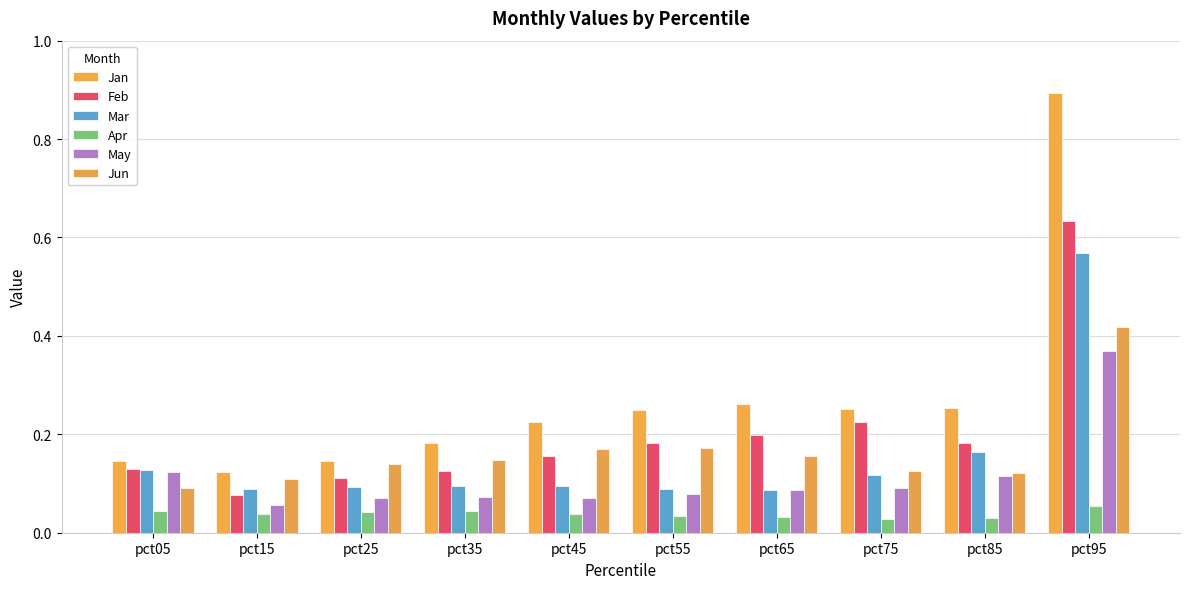

At which category does the chart reach its peak across all series?

pct95